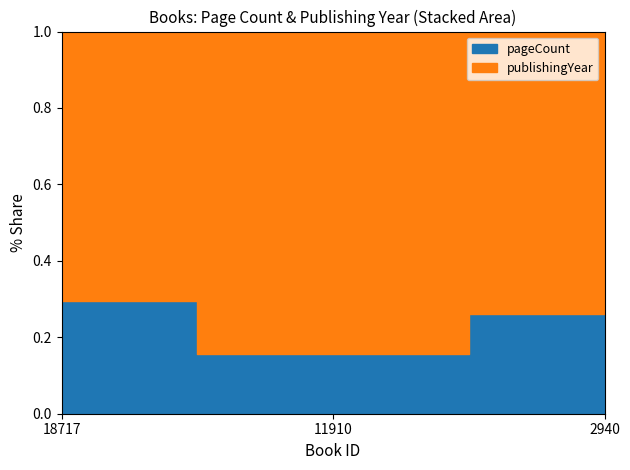

How many lines are shown in the chart?

2